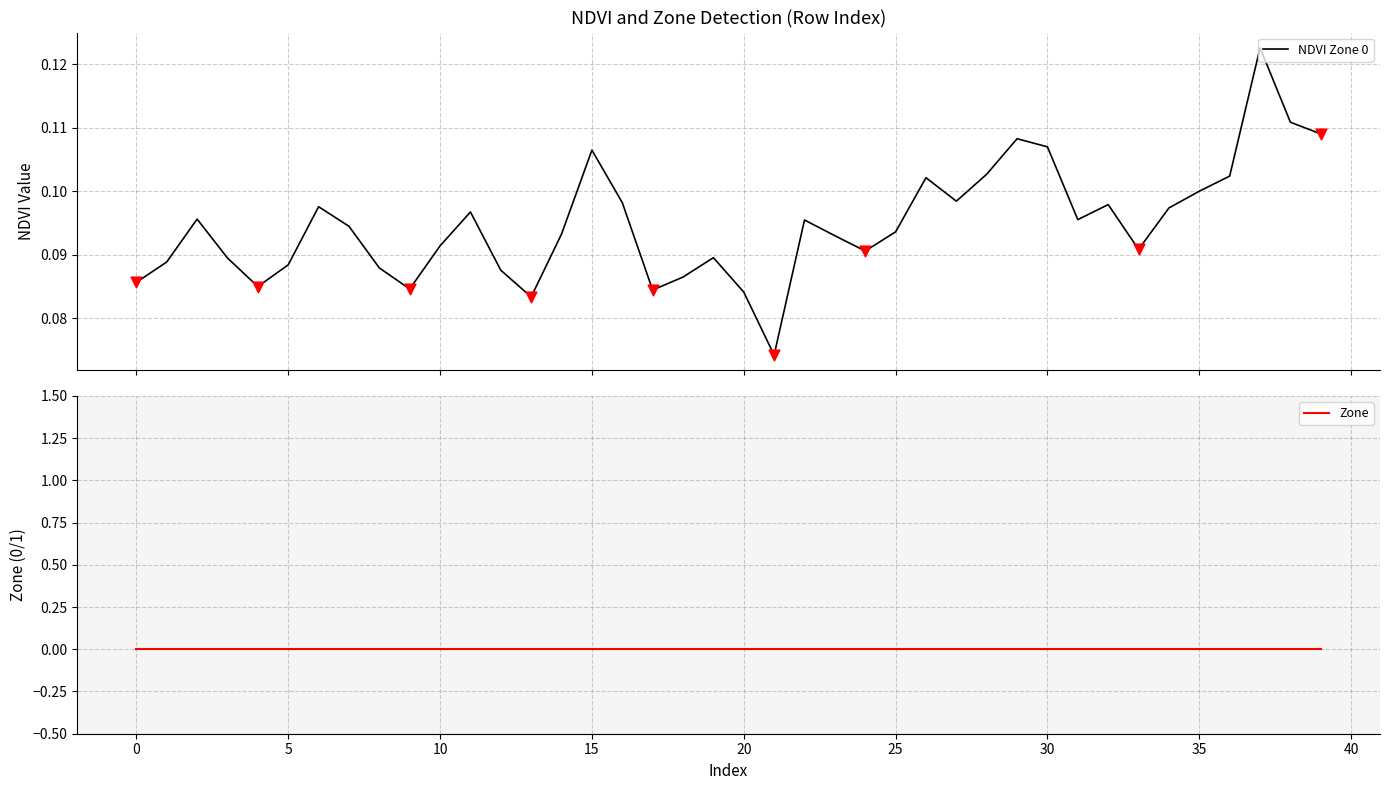

Which series contains the lowest Y value?

Zone